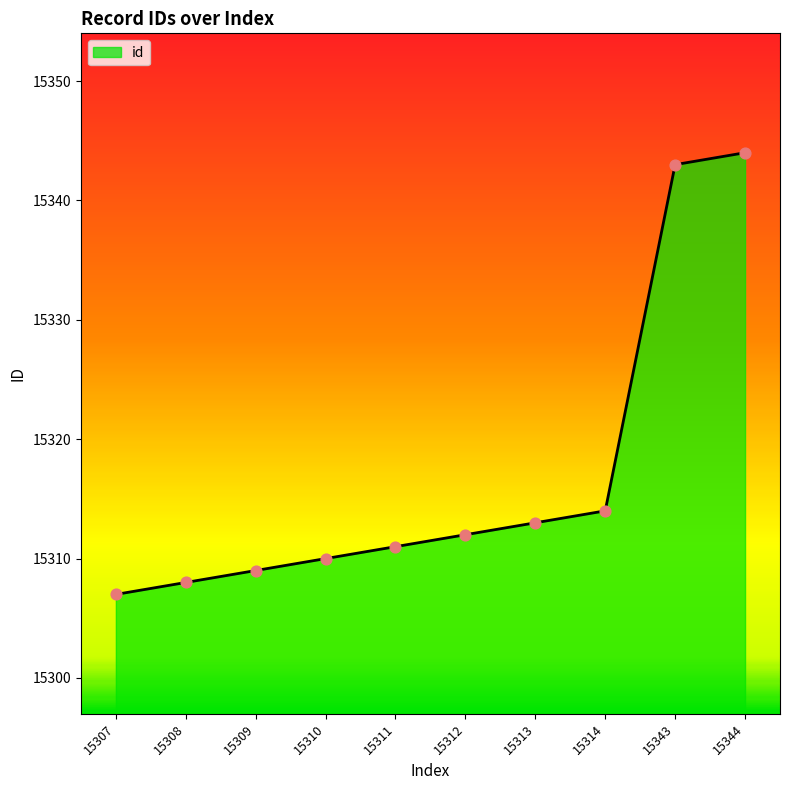

Which has a higher value, 15307 or 15309?

15309